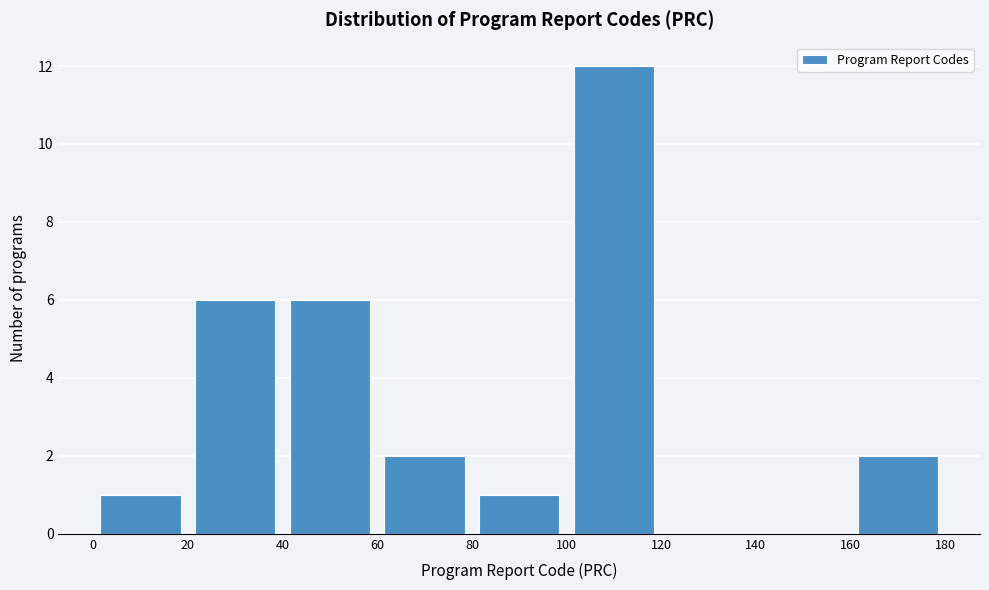

Reading left to right, transcribe this chart: for each bar, give the range it covers on the x-axis and its height. The values are not printed on the chart, so give them approximately, as read against the axis.

0 to 20: 1
20 to 40: 6
40 to 60: 6
60 to 80: 2
80 to 100: 1
100 to 120: 12
120 to 140: 0
140 to 160: 0
160 to 180: 2